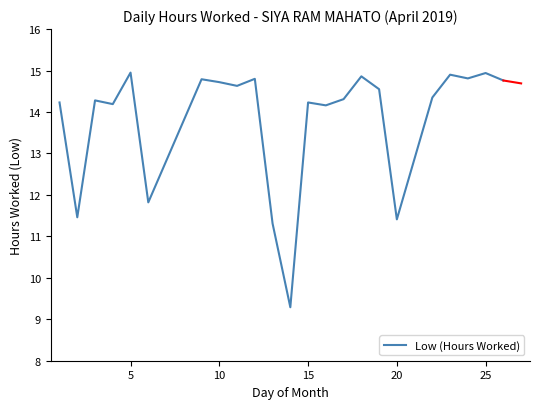

What is the minimum value shown in the chart?

9.3